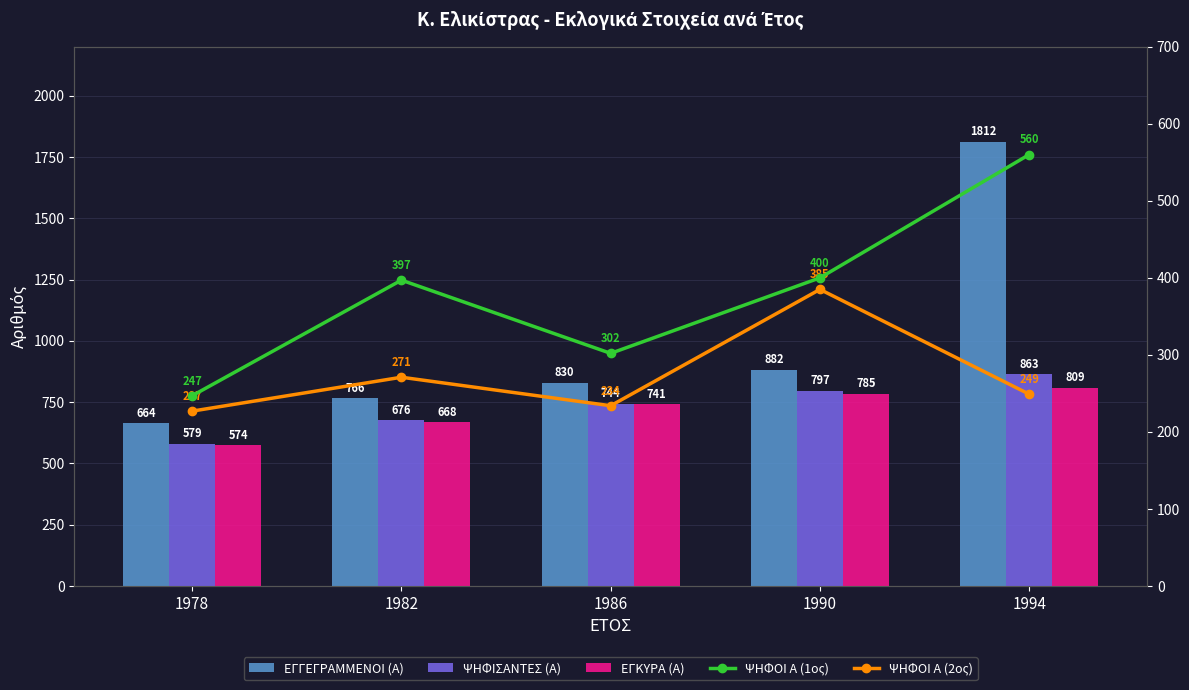

Which series has the largest range (max minus min)?

ΕΓΓΕΓΡΑΜΜΕΝΟΙ (Α)